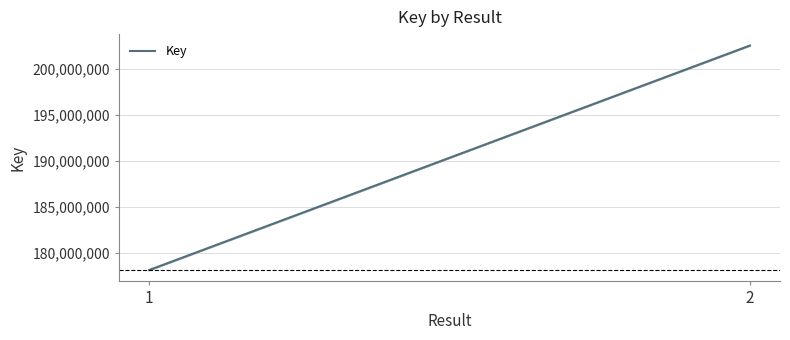

What is the minimum value shown in the chart?

178091507